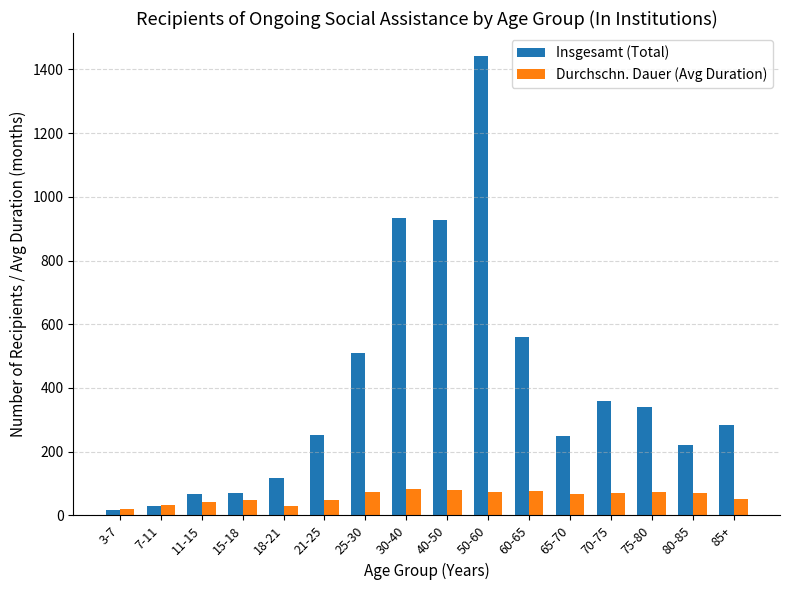

What is the difference between the second highest and second lowest values in the Insgesamt (Total) series?

907.0